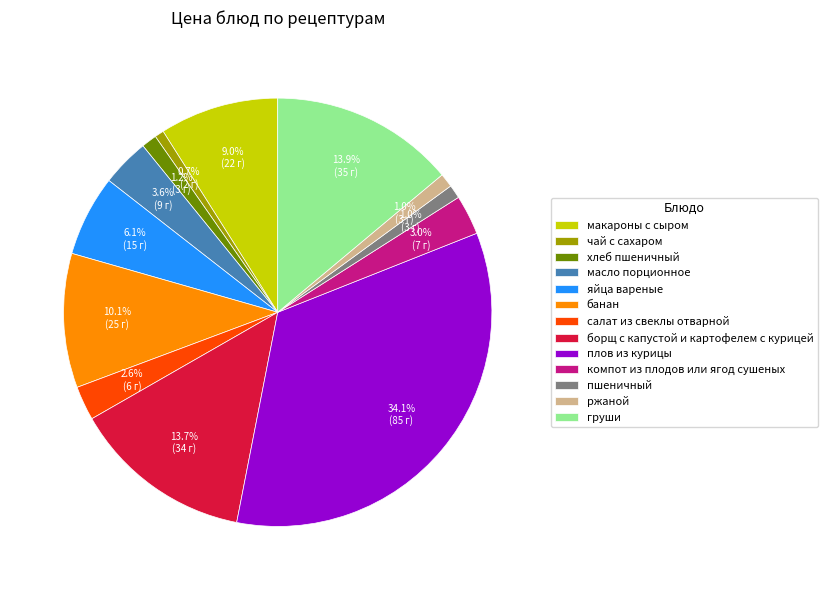

To the nearest percent, what is the average slice percentage?

8%